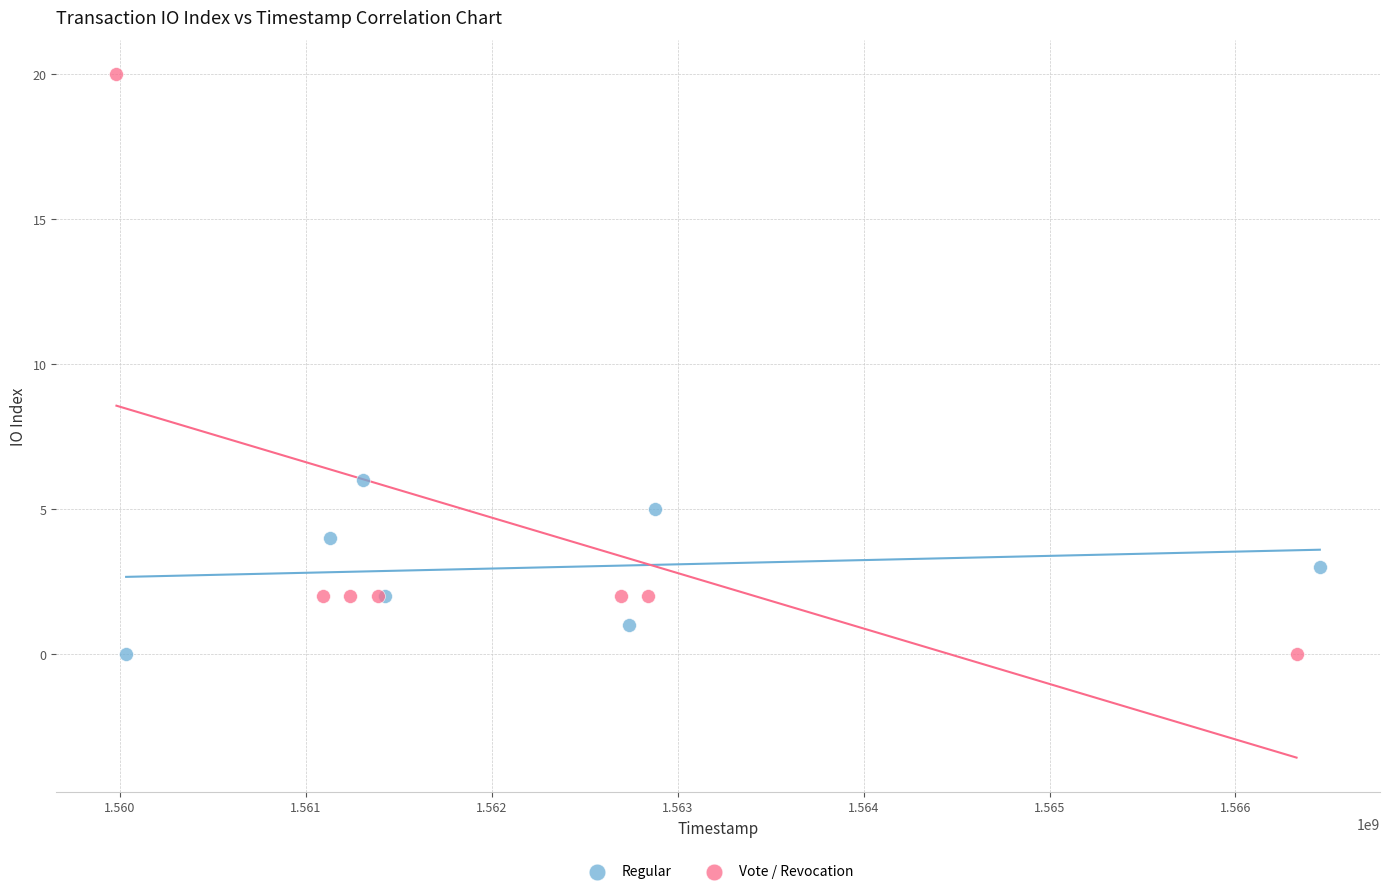

Which series has the widest spread of Y values?

Vote / Revocation